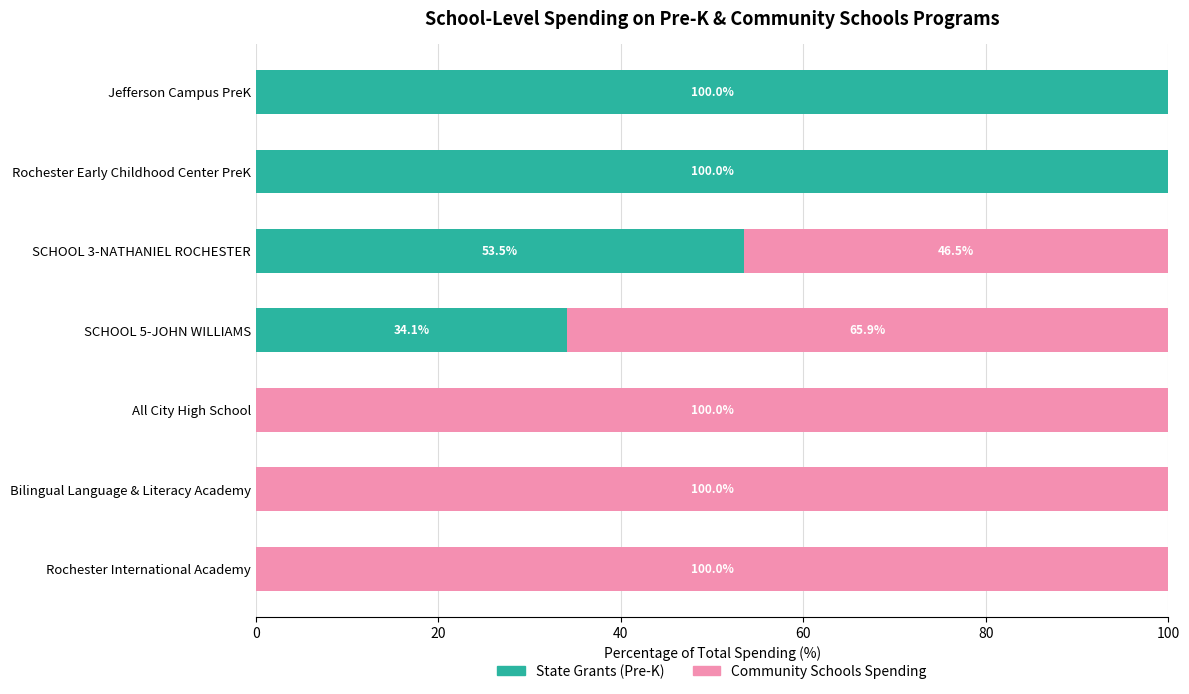

The State Grants (Pre-K) series shows 57.2 at Rochester International Academy. True or false?

False